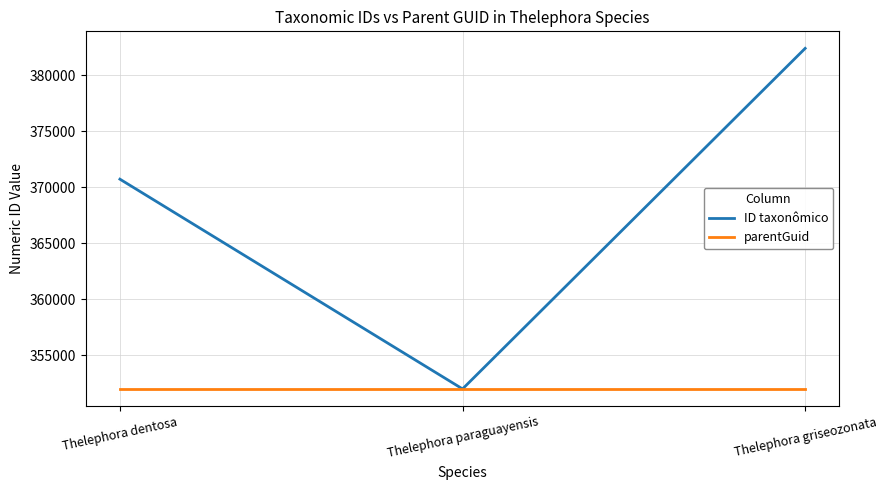

True or false: parentGuid has a value of 607143 at Thelephora paraguayensis.

False